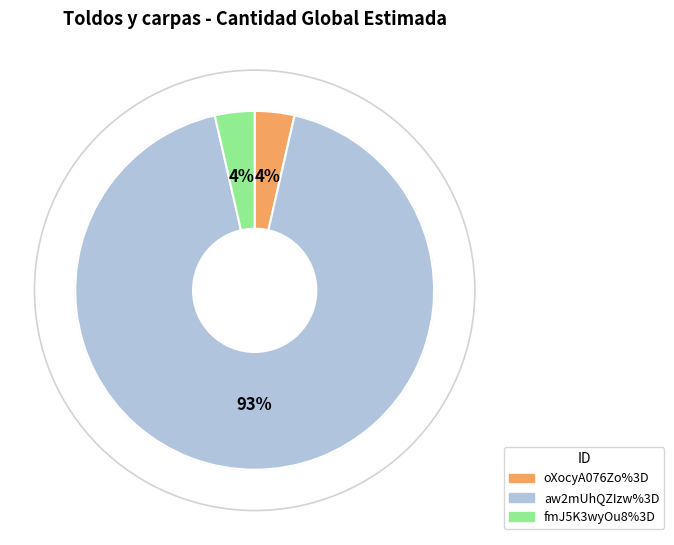

What percentage do oXocyA076Zo%3D and aw2mUhQZIzw%3D together represent?

96.4%